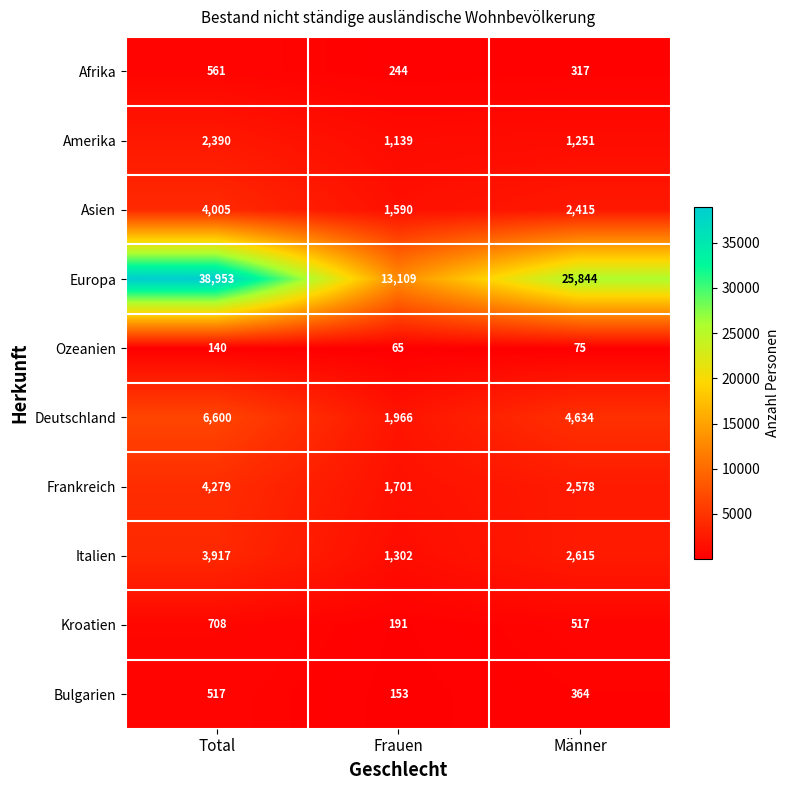

At how many categories does at least one series exceed 24599?

2